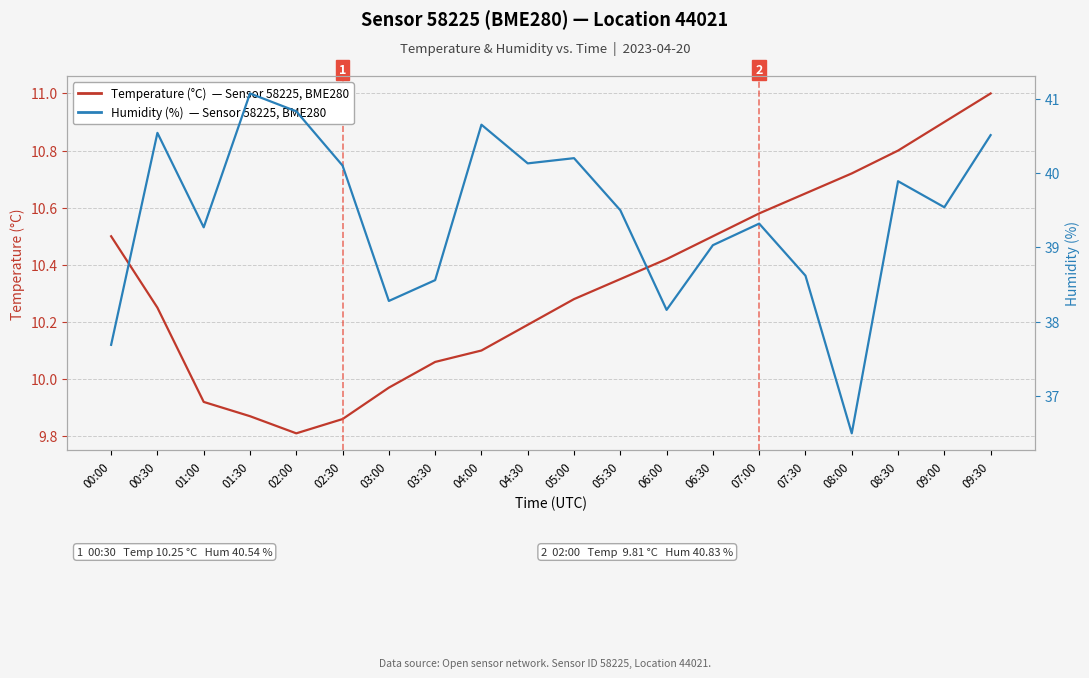

Reading right to left, transcribe all the data shown in this chart.

Temperature (°C) — Sensor 58225, BME280: 09:30=11.0	09:00=10.9	08:30=10.8	08:00=10.7	07:30=10.7	07:00=10.6	06:30=10.5	06:00=10.4	05:30=10.3	05:00=10.3	04:30=10.2	04:00=10.1	03:30=10.1	03:00=10.0	02:30=9.9	02:00=9.8	01:30=9.9	01:00=9.9	00:30=10.2	00:00=10.5
Humidity (%) — Sensor 58225, BME280: 09:30=40.5	09:00=39.5	08:30=39.9	08:00=36.5	07:30=38.6	07:00=39.3	06:30=39.0	06:00=38.2	05:30=39.5	05:00=40.2	04:30=40.1	04:00=40.6	03:30=38.6	03:00=38.3	02:30=40.1	02:00=40.8	01:30=41.1	01:00=39.3	00:30=40.5	00:00=37.7